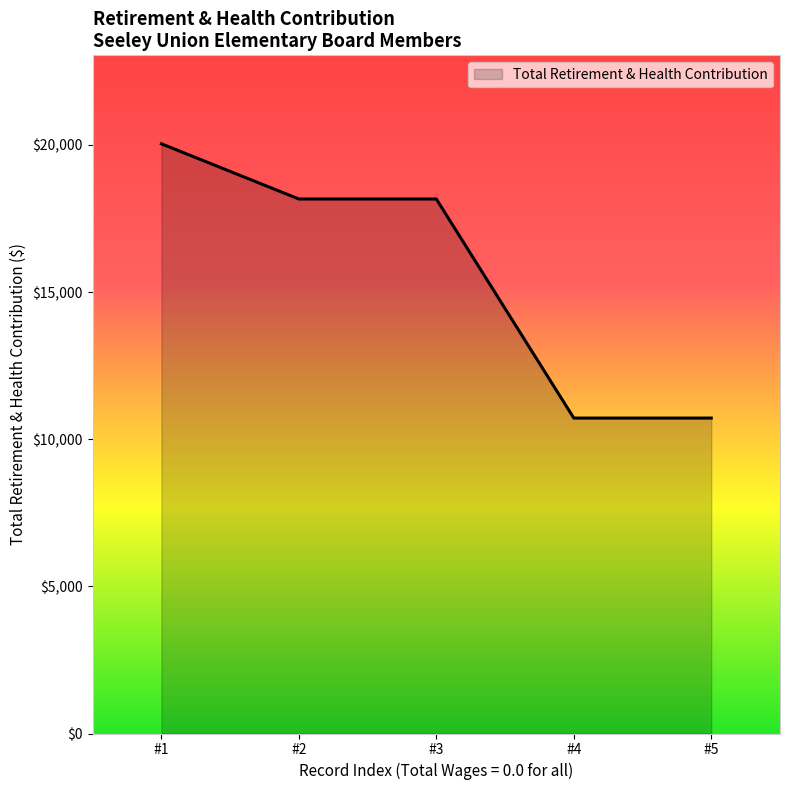

The value at #3 is 32218.0. True or false?

False